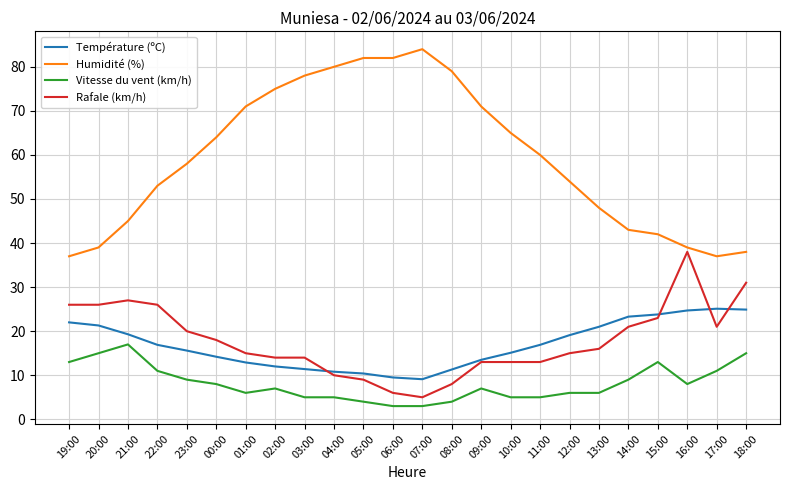

Rank the series at 22:00 from highest to lowest value.

Humidité (%), Rafale (km/h), Température (ºC), Vitesse du vent (km/h)